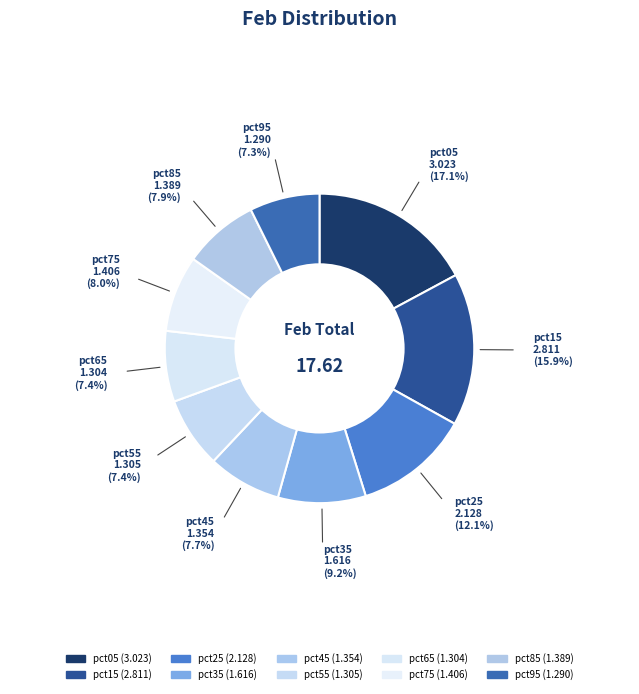

What percentage is NOT represented by pct35?

90.8%